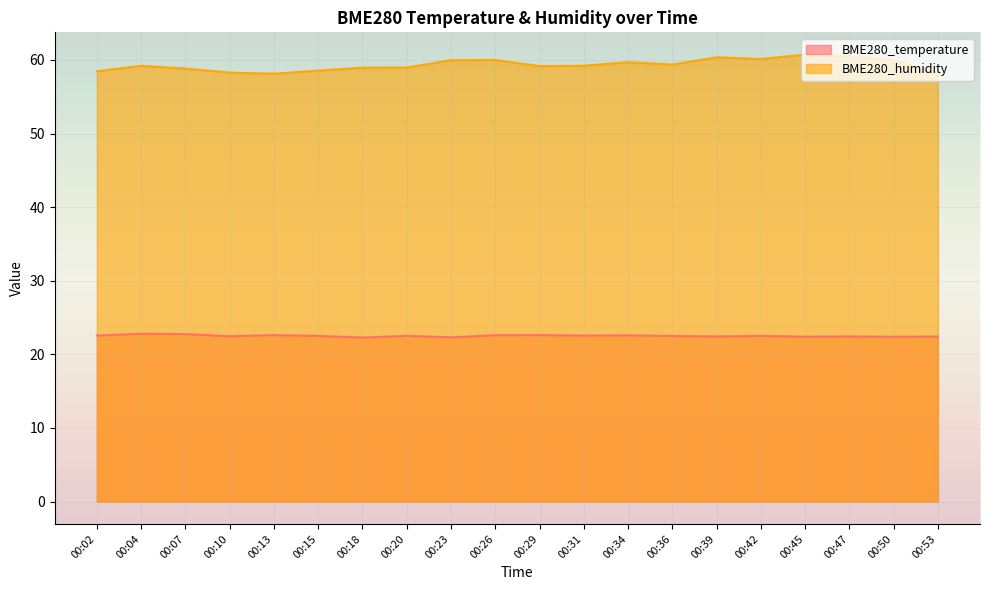

How many BME280_temperature values are between 22 and 23?

20